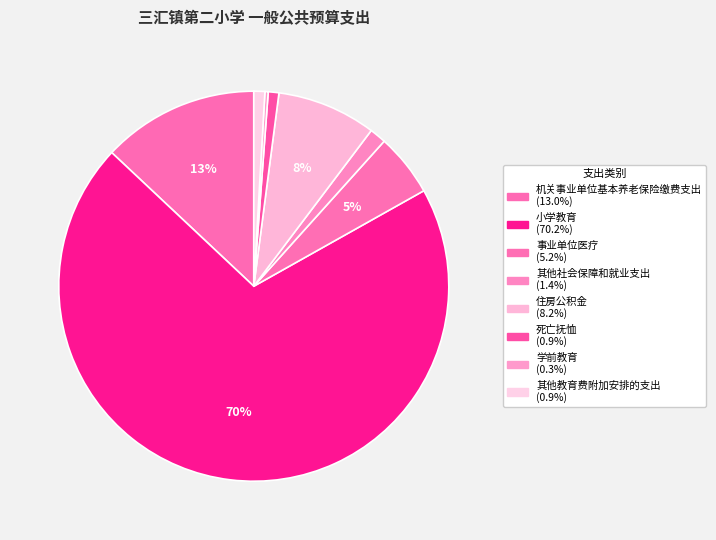

Count the number of slices in the pie.

8